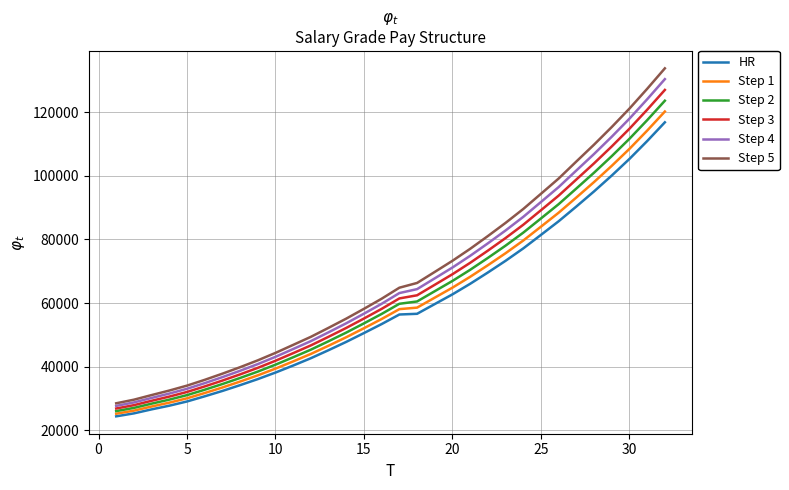

True or false: HR and Step 2 intersect in this chart.

False